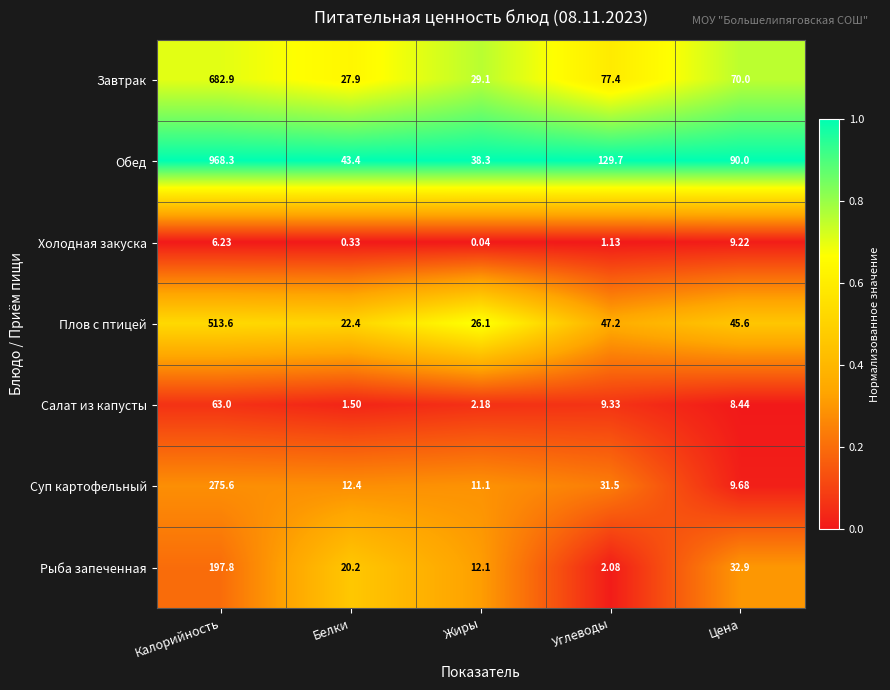

At which category is the sum across all series the highest?

Калорийность